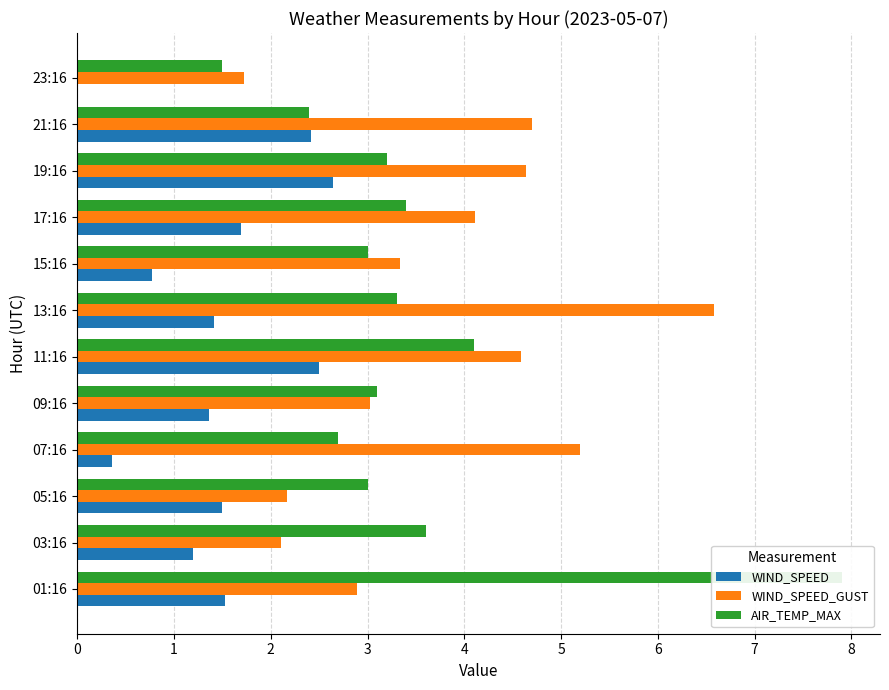

Reading left to right, what are all the values shown in this chart?

WIND_SPEED: 1.5	1.2	1.5	0.4	1.4	2.5	1.4	0.8	1.7	2.6	2.4	0.0
WIND_SPEED_GUST: 2.9	2.1	2.2	5.2	3.0	4.6	6.6	3.3	4.1	4.6	4.7	1.7
AIR_TEMP_MAX: 7.9	3.6	3.0	2.7	3.1	4.1	3.3	3.0	3.4	3.2	2.4	1.5